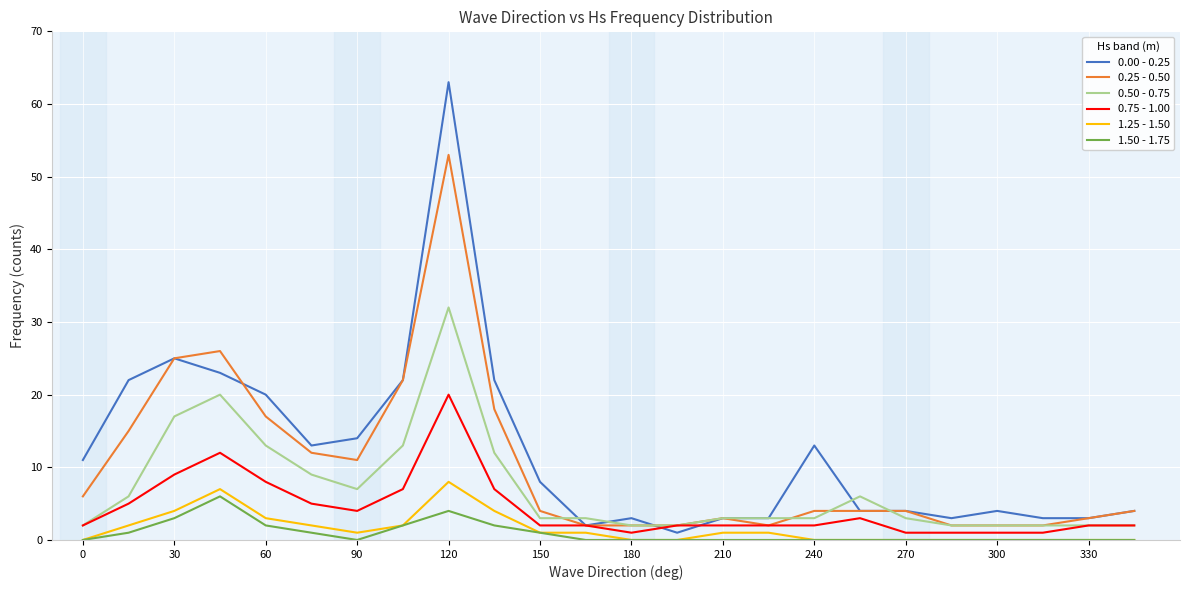

True or false: 1.25 - 1.50 and 0.50 - 0.75 intersect in this chart.

False